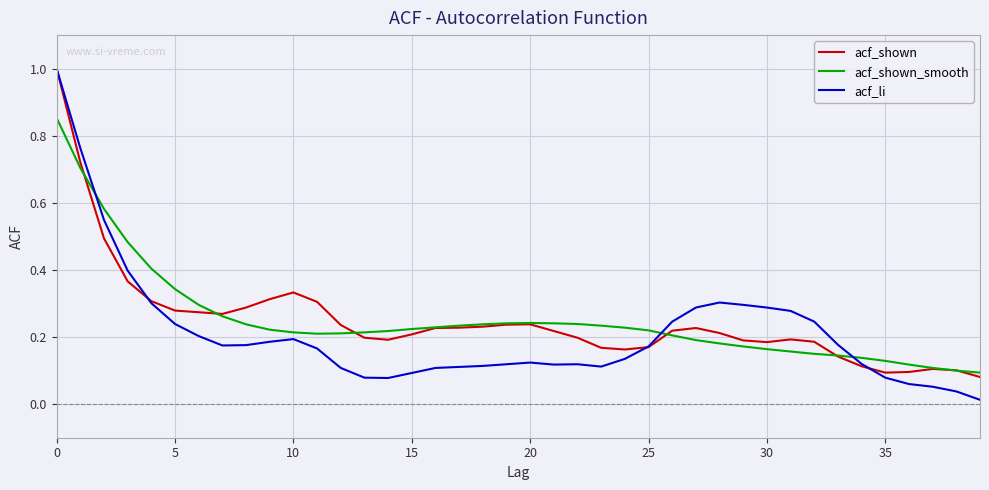

What are all the series names shown in the legend?

acf_shown, acf_shown_smooth, acf_li